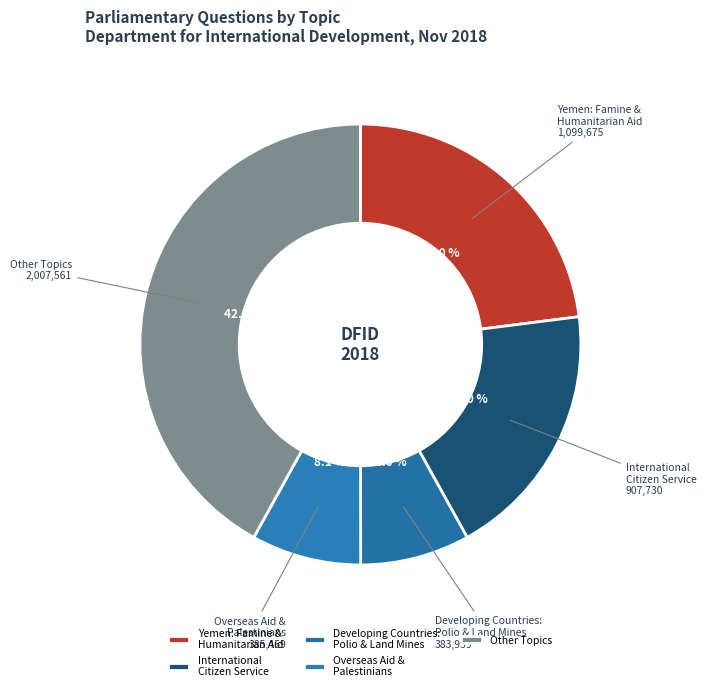

To the nearest percent, what is the difference between the largest and smallest slice percentages?

34%